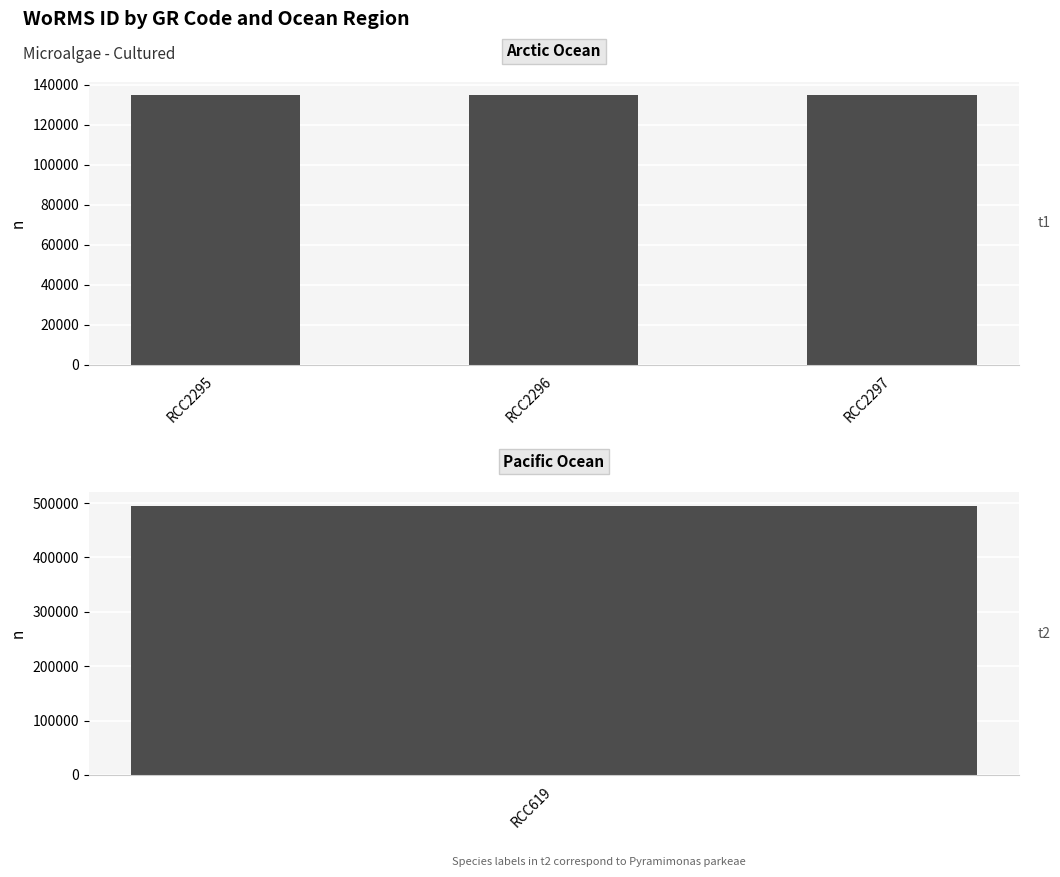

List the labels in order of value, largest first.

RCC619, RCC2295, RCC2296, RCC2297